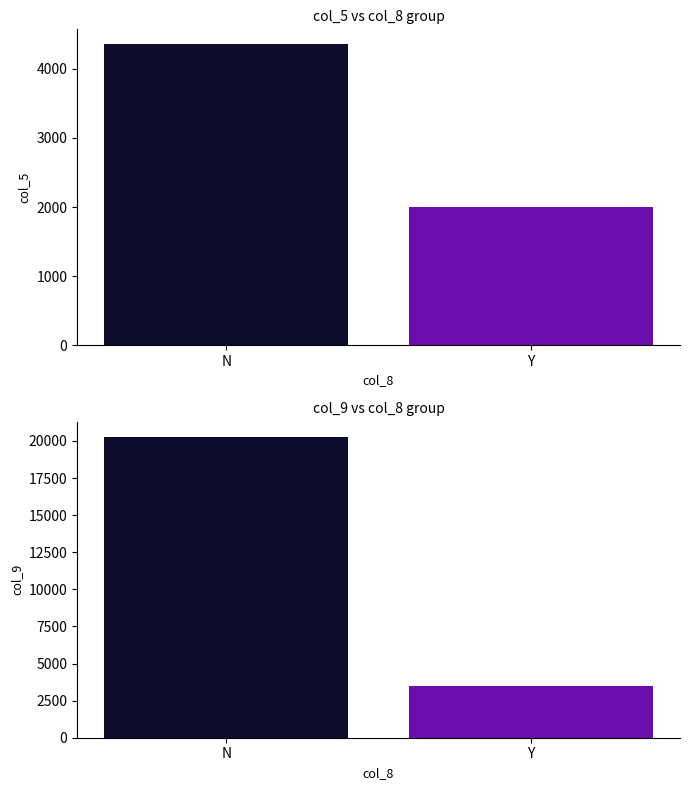

Rank the series by their maximum value, from lowest to highest.

col_5 series, col_9 series